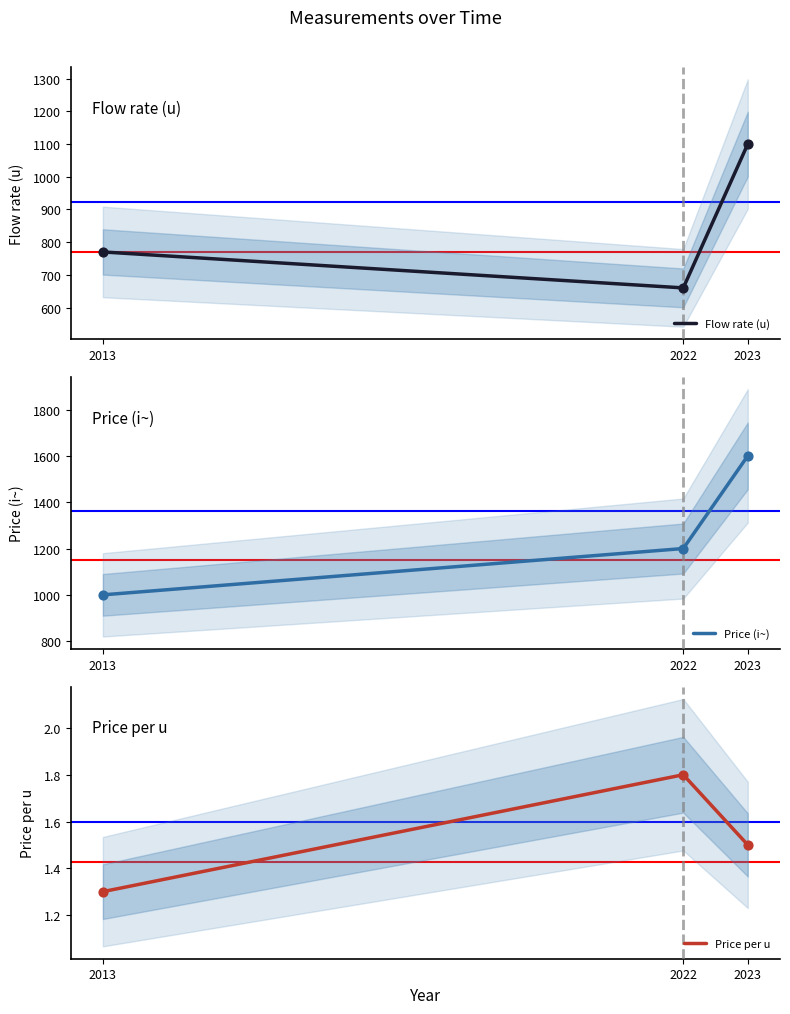

Is the value of Price per u at 2013 greater than the value of Flow rate (u) at 2013?

No